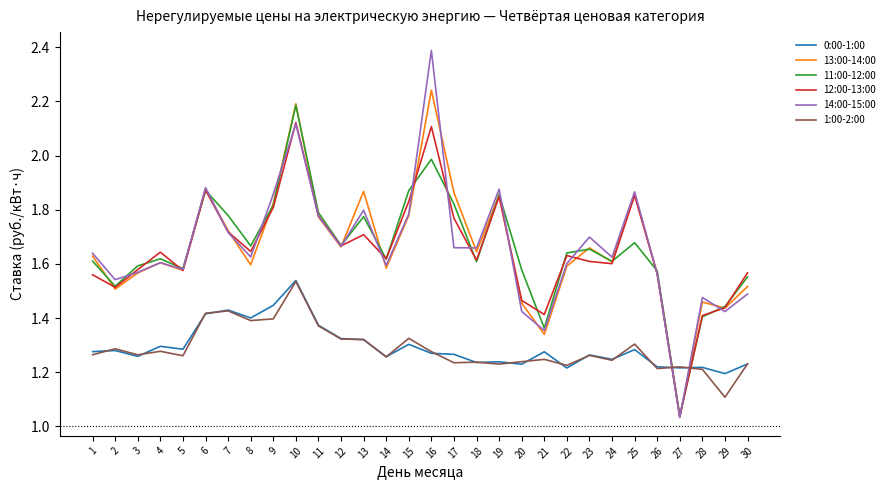

What are all the series names shown in the legend?

0:00-1:00, 13:00-14:00, 11:00-12:00, 12:00-13:00, 14:00-15:00, 1:00-2:00